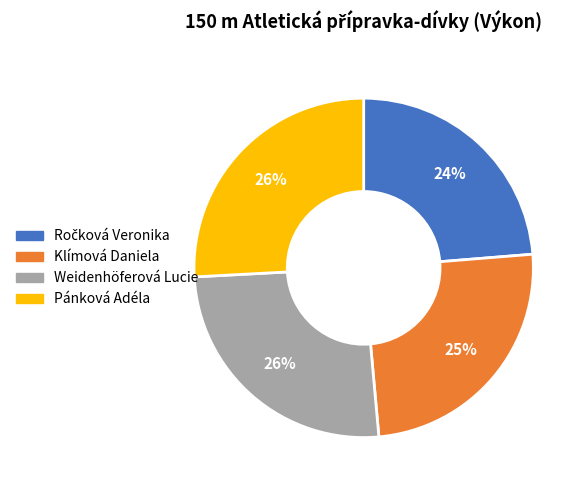

Is there a majority slice in this chart?

No